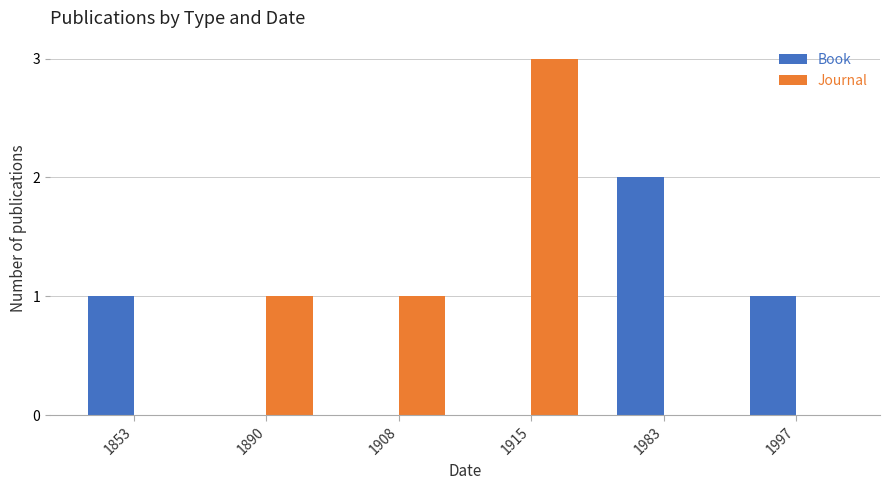

Reading right to left, transcribe all the data shown in this chart.

Book: 1	2	0	0	0	1
Journal: 0	0	3	1	1	0